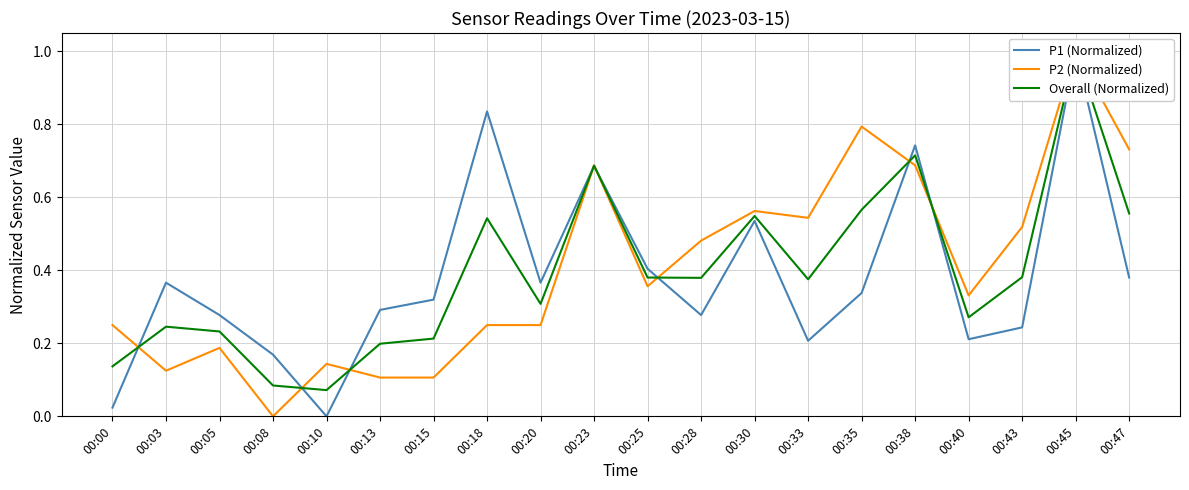

What is the highest value of the P2 (Normalized) series?

1.0